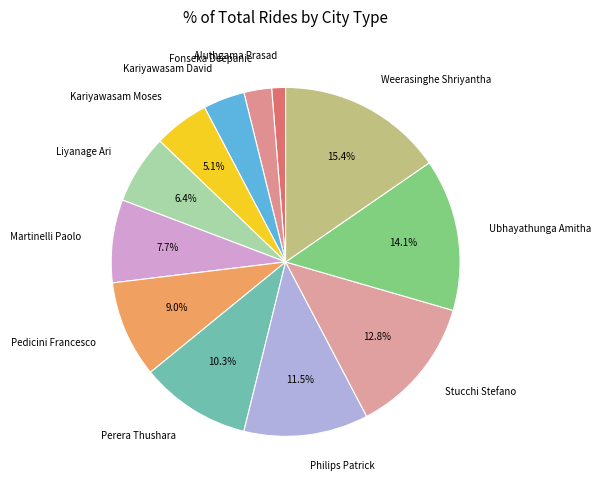

Is it true that Martinelli Paolo is 8% of the pie?

True